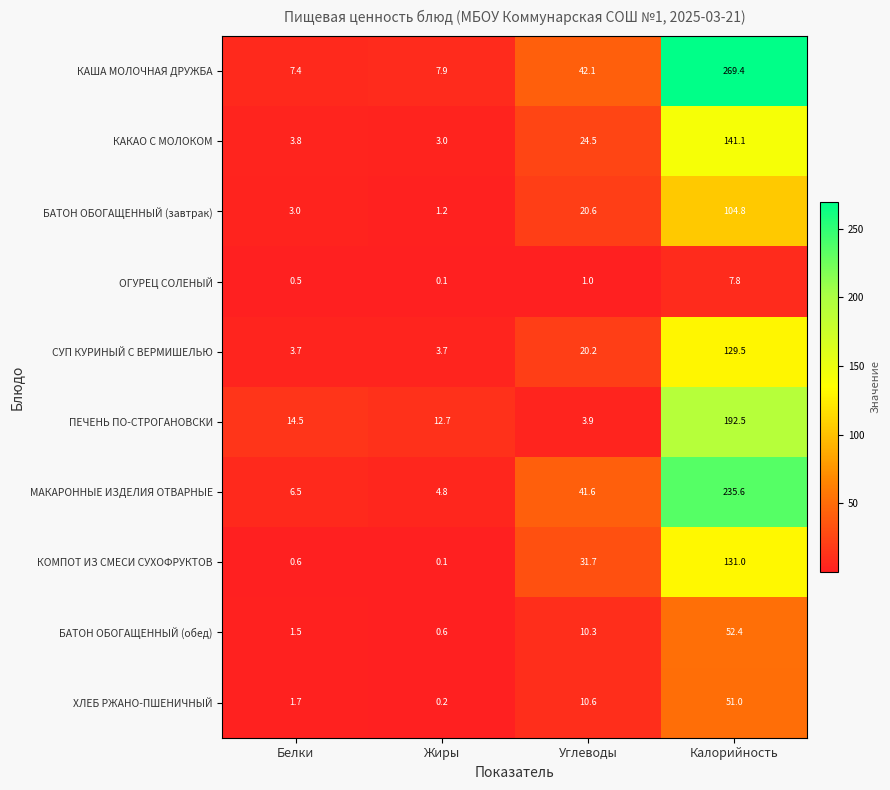

Read the МАКАРОННЫЕ ИЗДЕЛИЯ ОТВАРНЫЕ value at Белки.

6.5